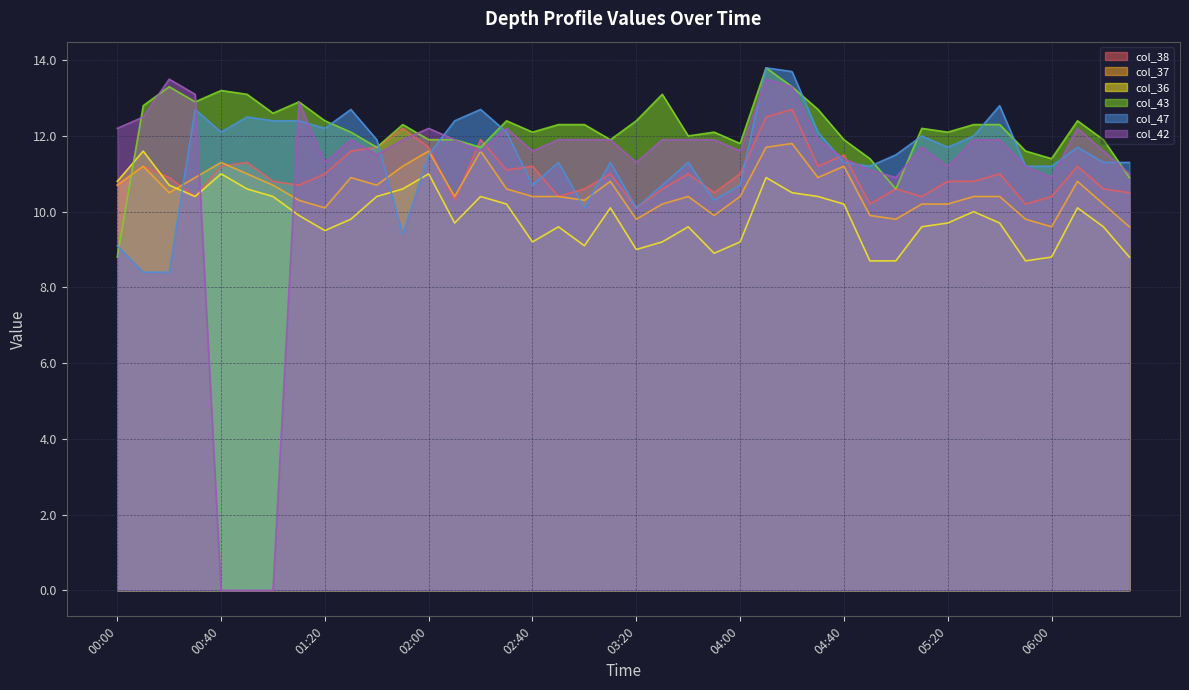

What is the label of the 3rd point from the right?

06:10